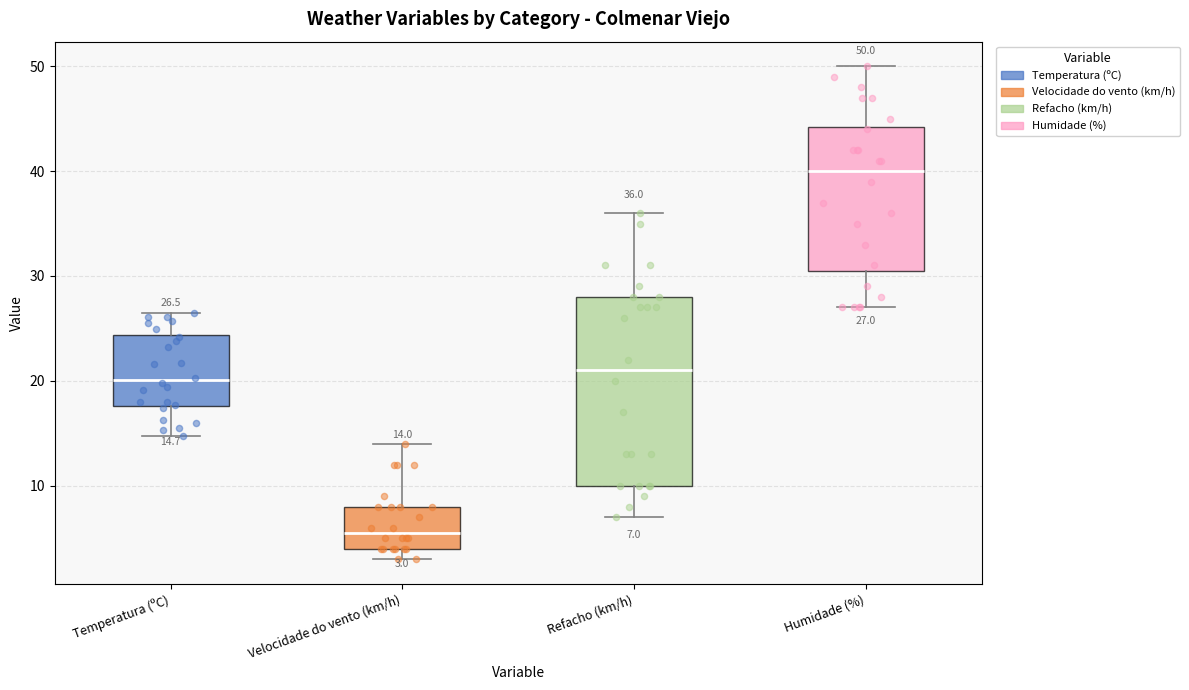

Which box is the tallest, from its lower edge to its upper edge?

Refacho (km/h)